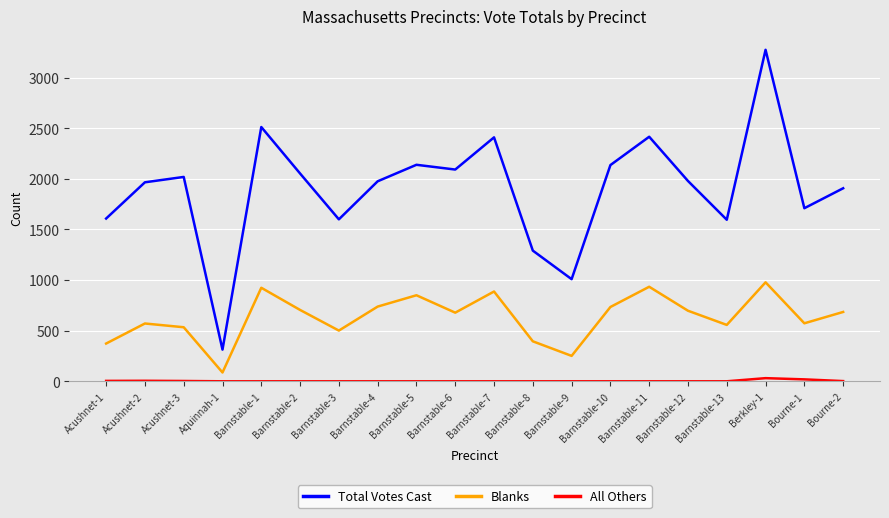

In Blanks, how many points are higher than both neighbors (excluding endpoints)?

6